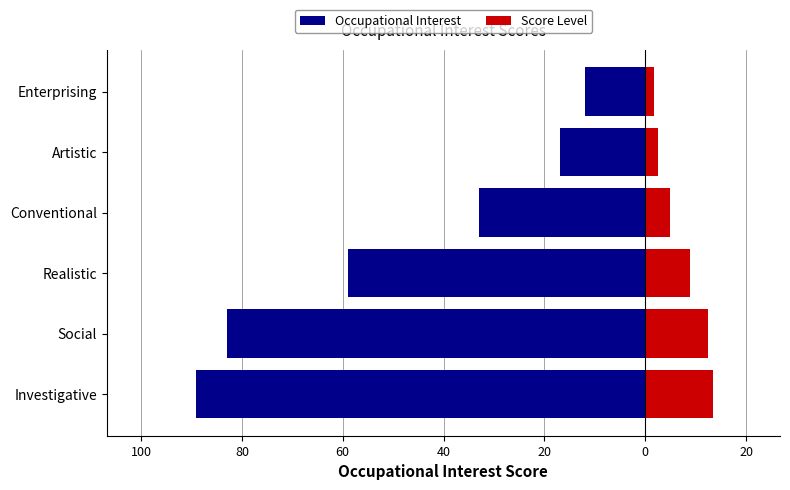

What is the difference between the maximum and minimum values in the Score Level series?

11.6